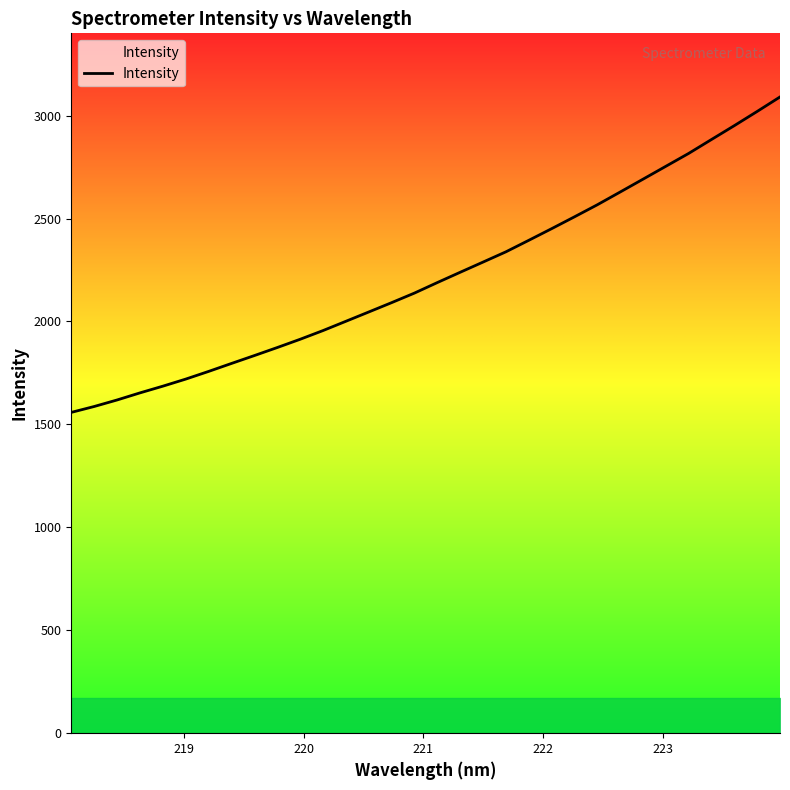

What is the difference between the second highest and second lowest values?

1433.3